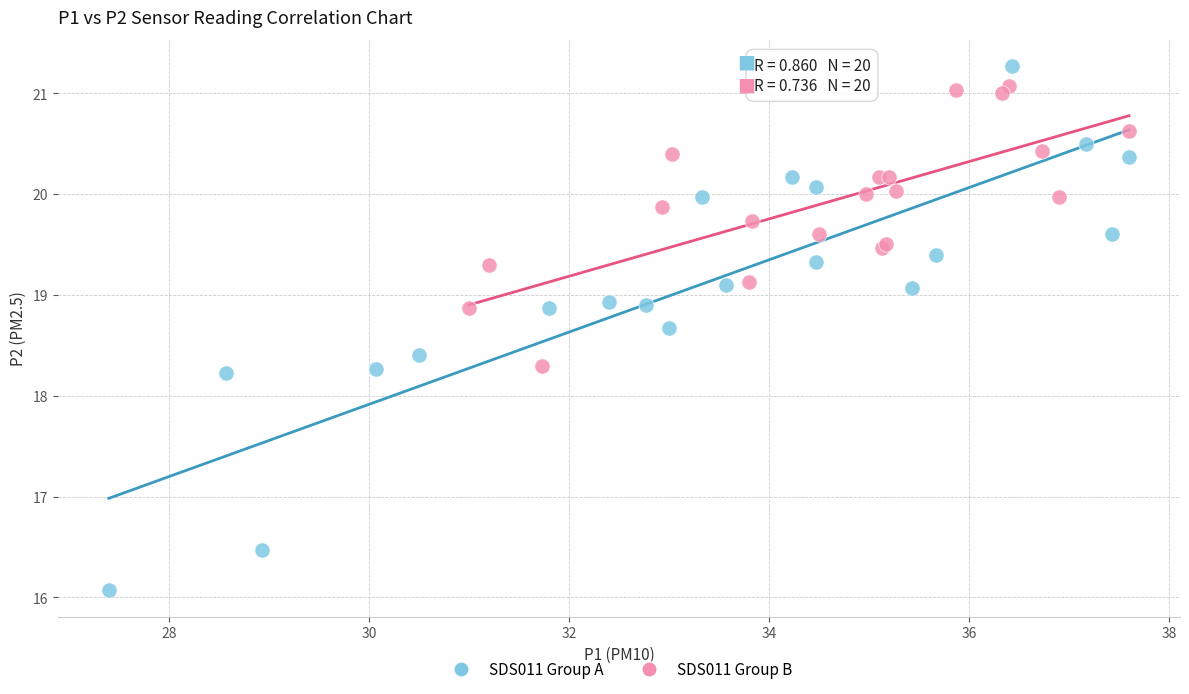

Which series contains the lowest Y value?

SDS011 Group A